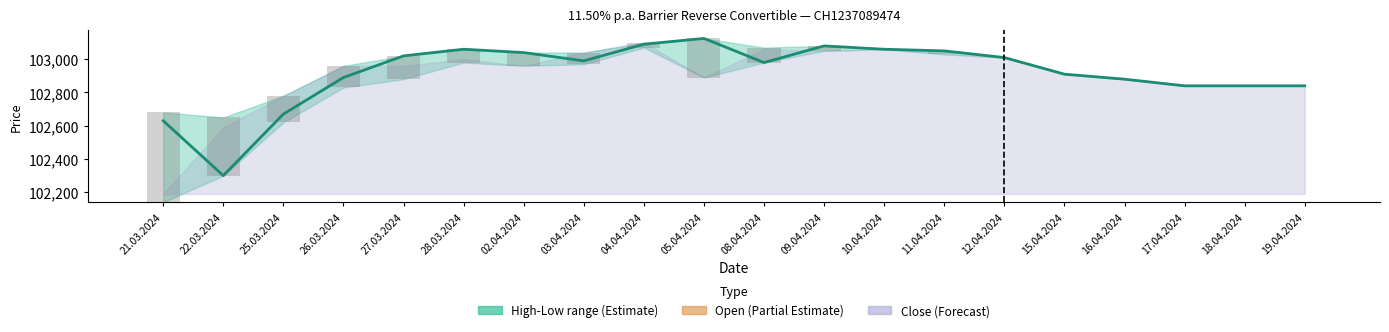

The value of Open at 10.04.2024 is 141675. True or false?

False